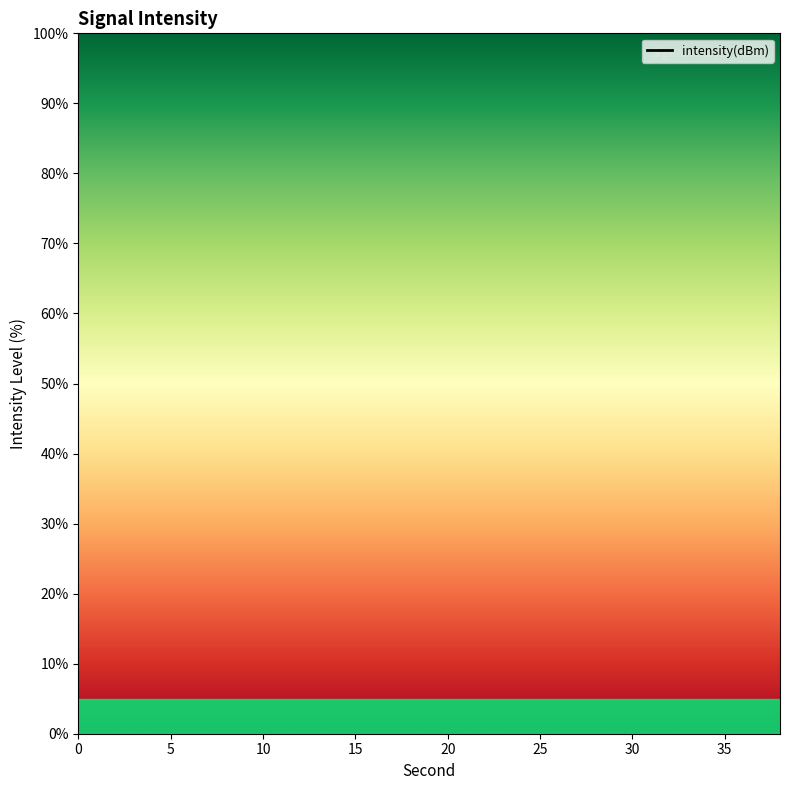

What is the change in value from 22 to 36?

+2.9